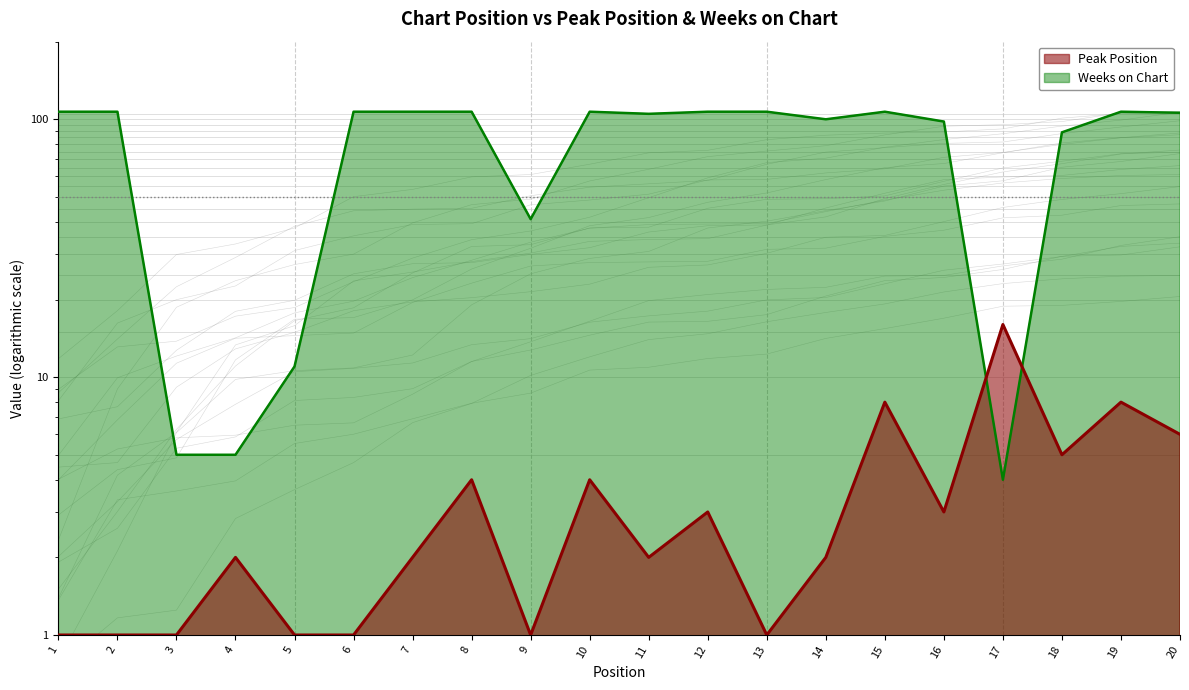

Which category has the lowest value in the Peak Position series?

1